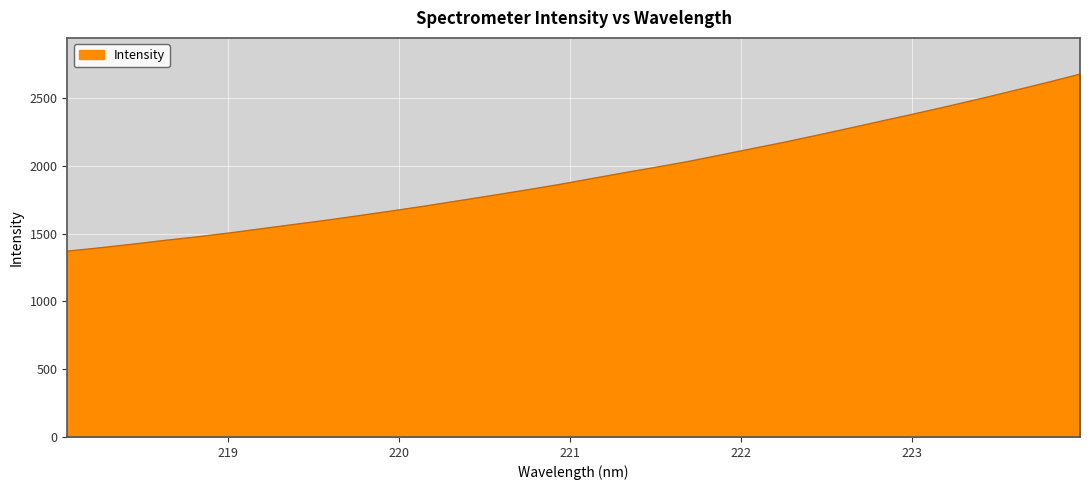

What is the maximum value shown in the chart?

2674.8